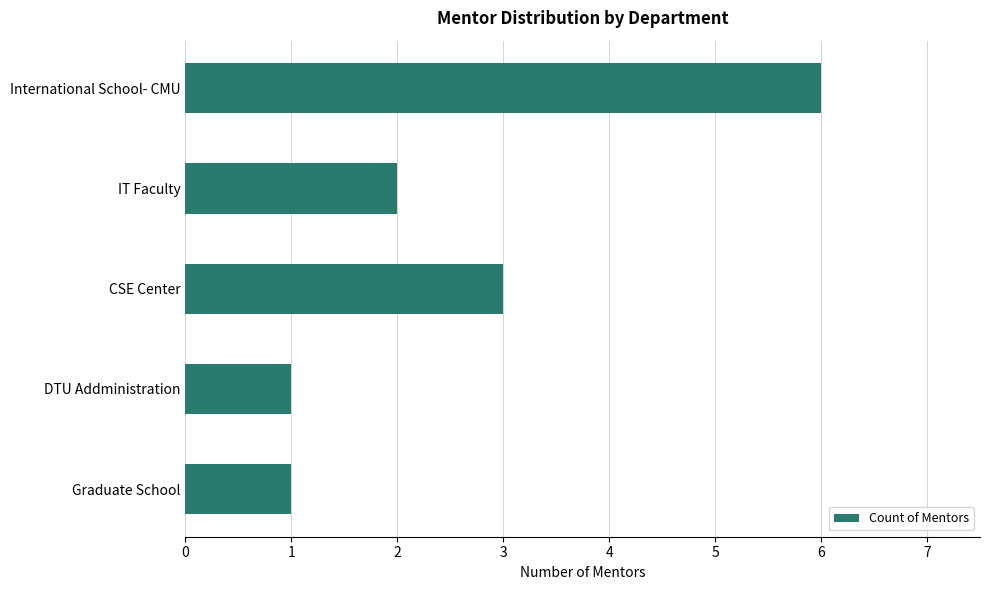

What is the label of the 2nd bar from the bottom?

DTU Addministration